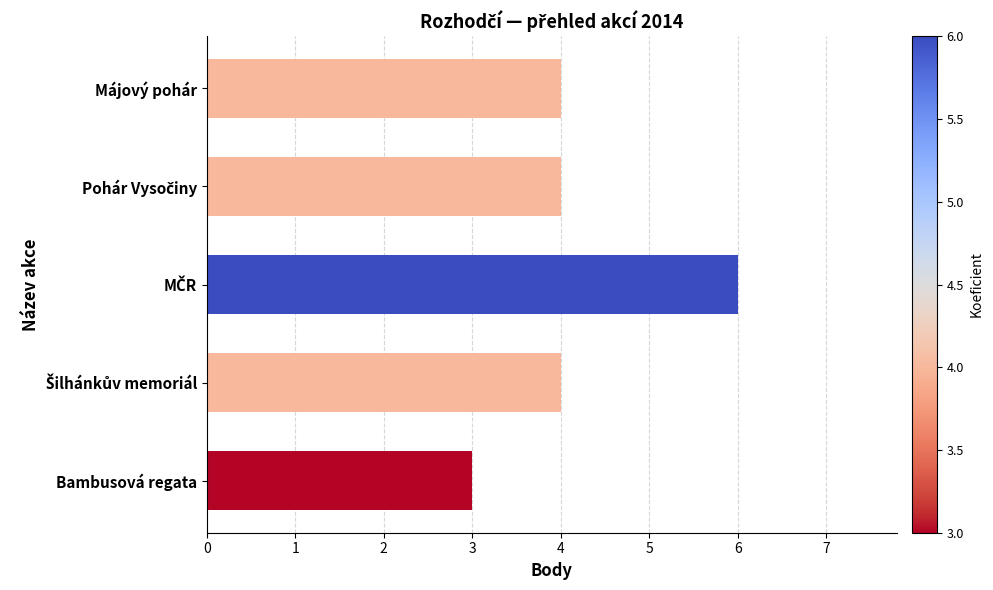

Reading top to bottom, what are all the values shown in this chart?

4	4	6	4	3